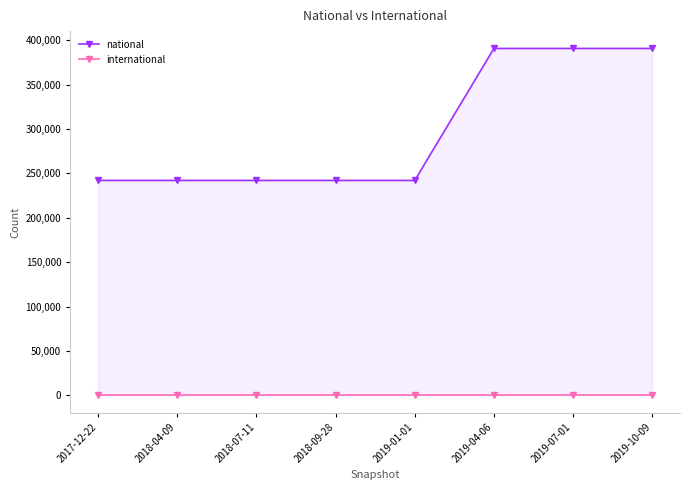

Rank the categories by international value from lowest to highest.

2017-12-22, 2018-04-09, 2018-07-11, 2018-09-28, 2019-01-01, 2019-04-06, 2019-07-01, 2019-10-09